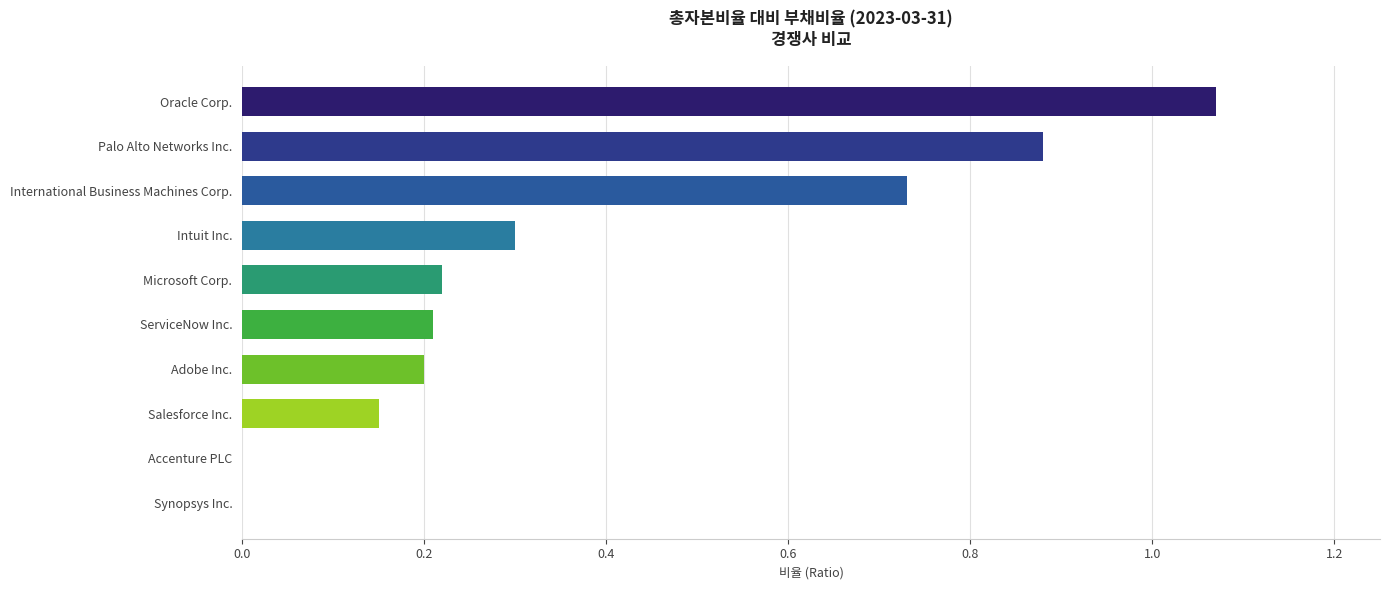

What is the change in value from Accenture PLC to International Business Machines Corp.?

+0.7